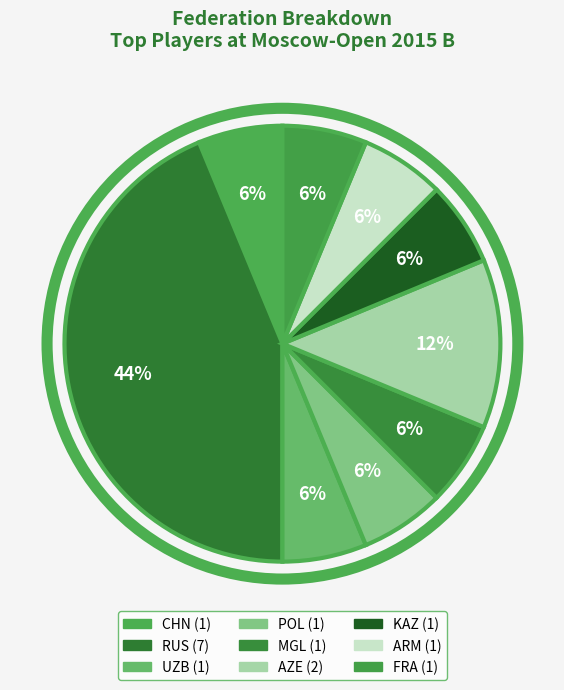

Which category has the biggest portion of the pie?

RUS